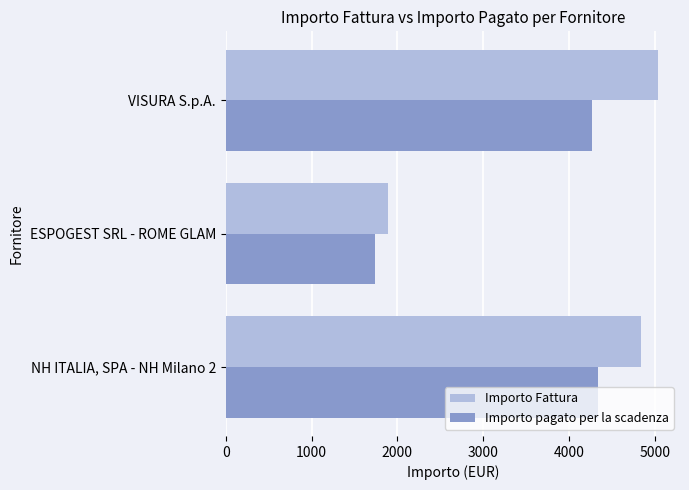

What is the difference between the maximum and minimum values in the Importo pagato per la scadenza series?

2606.5